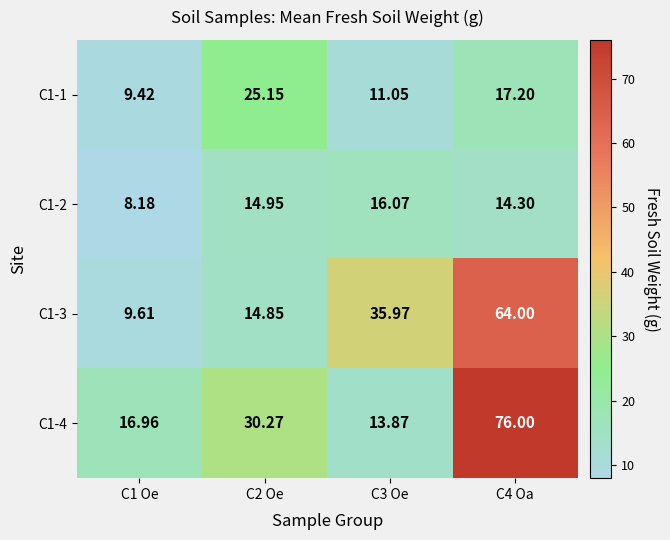

Is the value of C1-2 at C3 Oe greater than the value of C1-3 at C4 Oa?

No